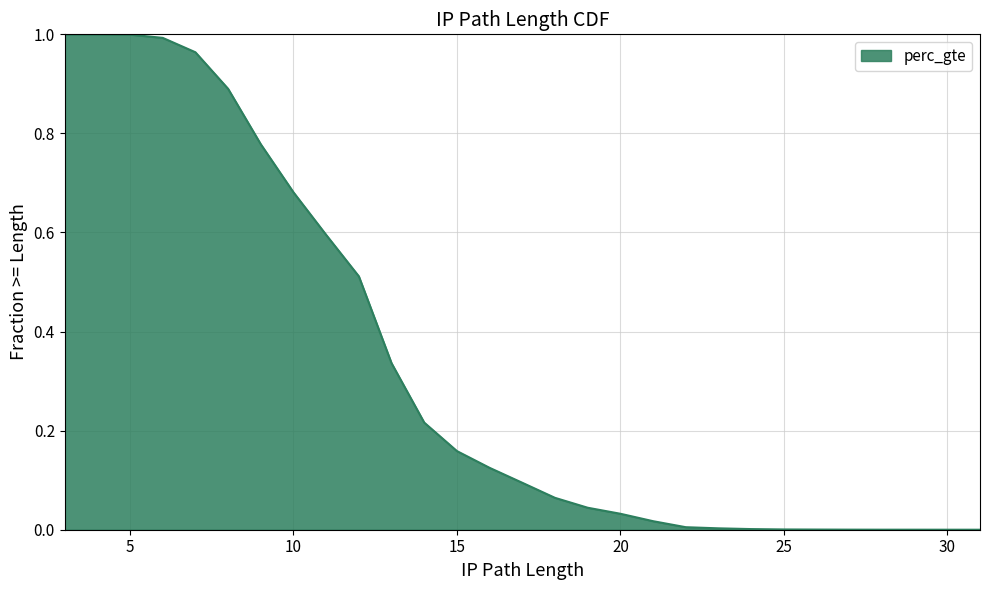

What is the sum of all values?

9.5